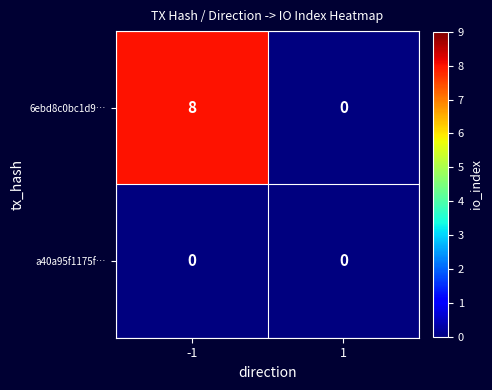

What is the sum of the 6ebd8c0bc1d9… values at 1 and -1?

8